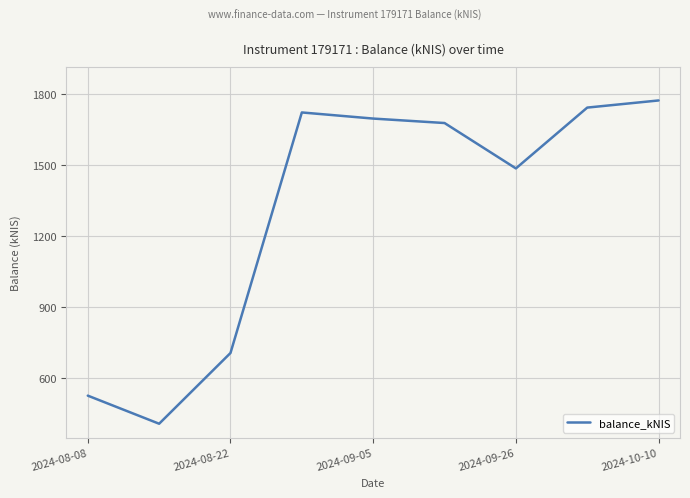

What is the highest value of the balance_kNIS series?

1772.2